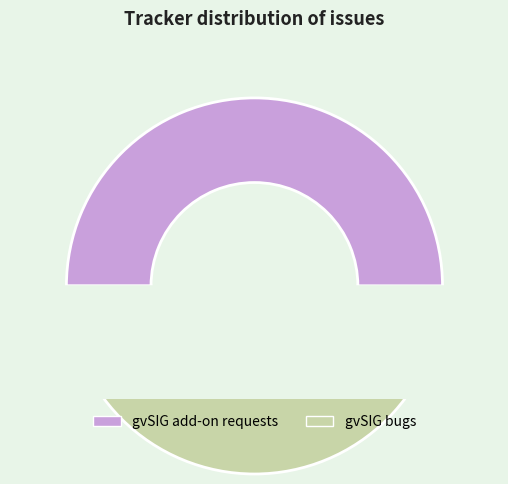

What is the majority slice?

gvSIG add-on requests